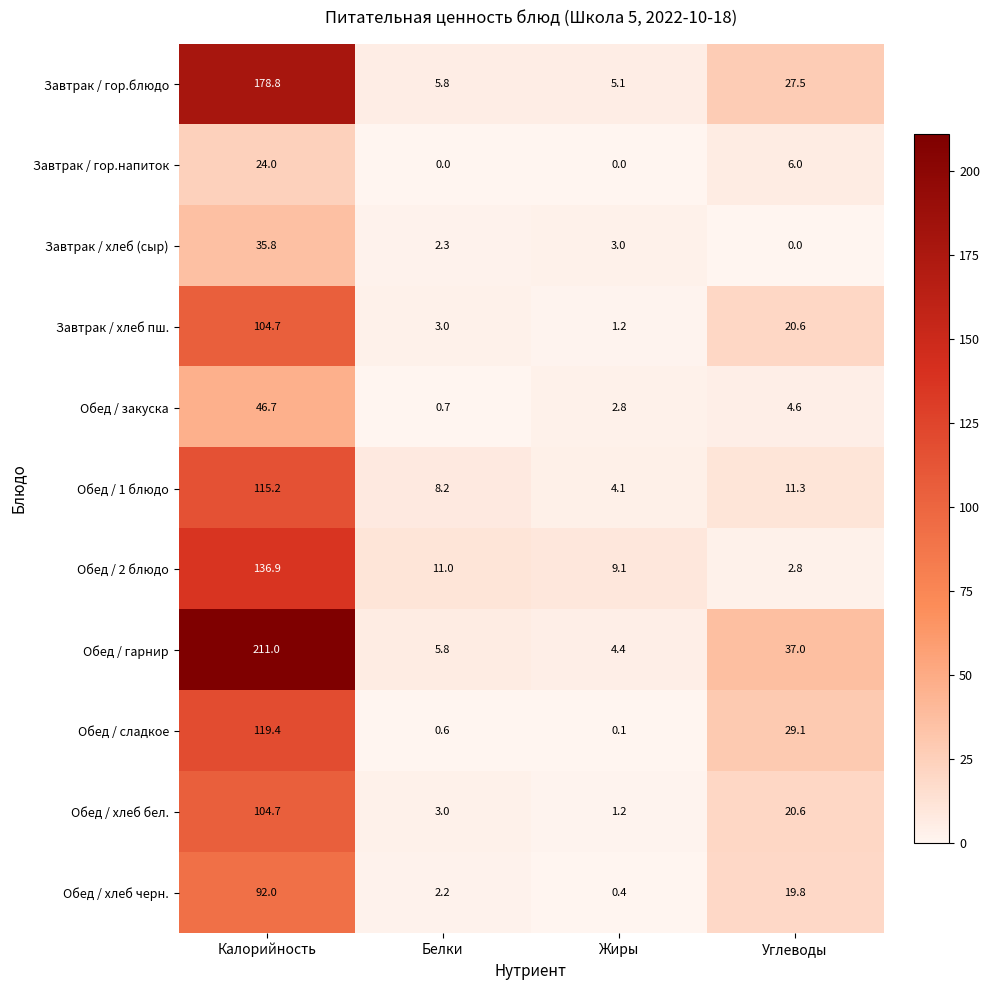

What is the approximate value of Обед / 1 блюдо at Белки?

8.2